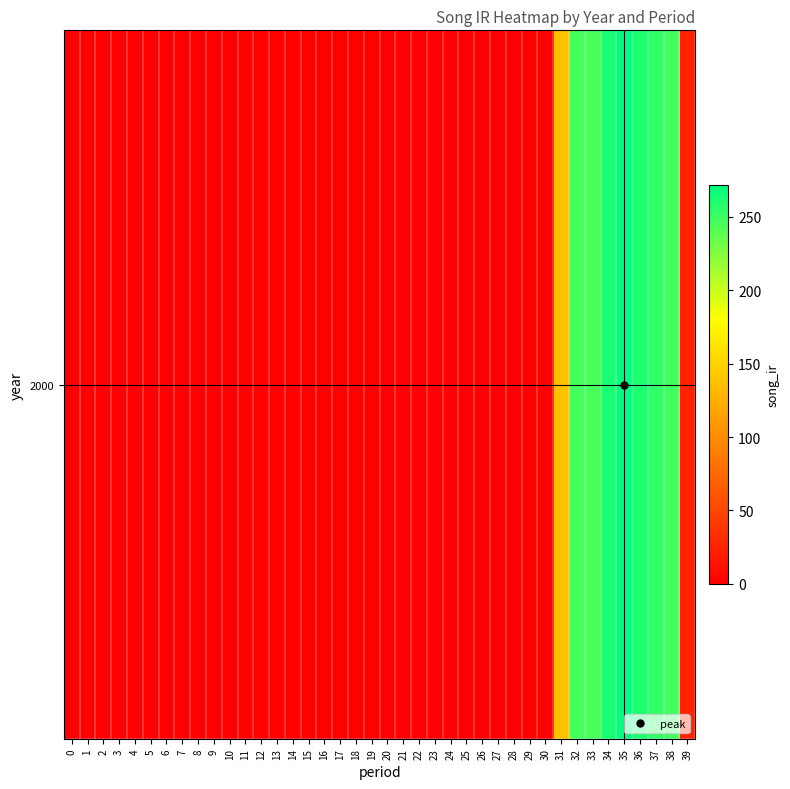

Rank the categories by value from highest to lowest.

35, 34, 36, 37, 38, 32, 33, 31, 39, 0, 1, 2, 3, 4, 5, 6, 7, 8, 9, 10, 11, 12, 13, 14, 15, 16, 17, 18, 19, 20, 21, 22, 23, 24, 25, 26, 27, 28, 29, 30